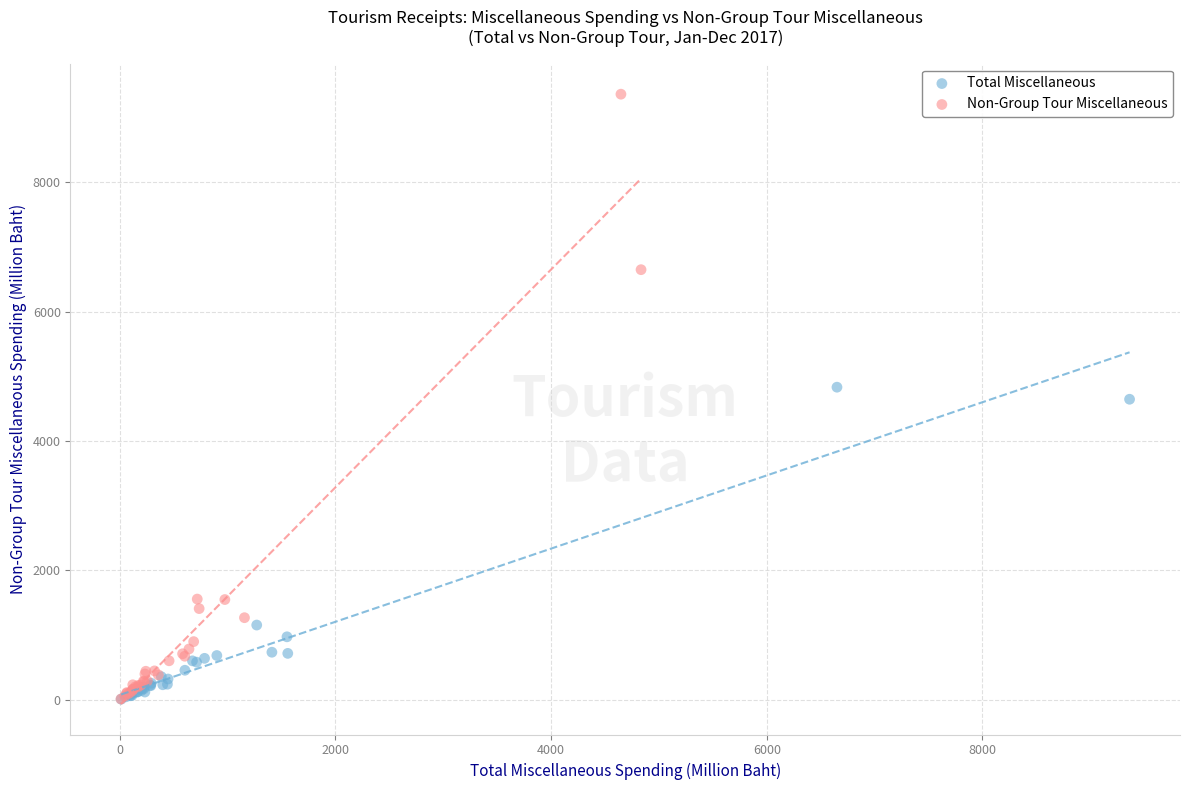

Which series has the largest Y range (max minus min)?

Non-Group Tour Miscellaneous